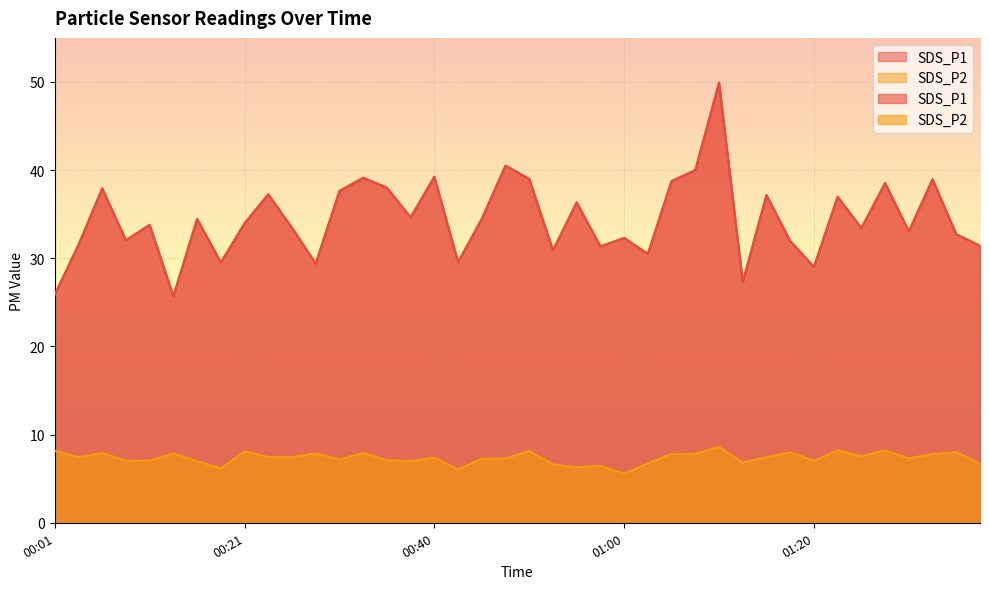

Is it true that SDS_P1 equals 57.9 at 00:35?

False